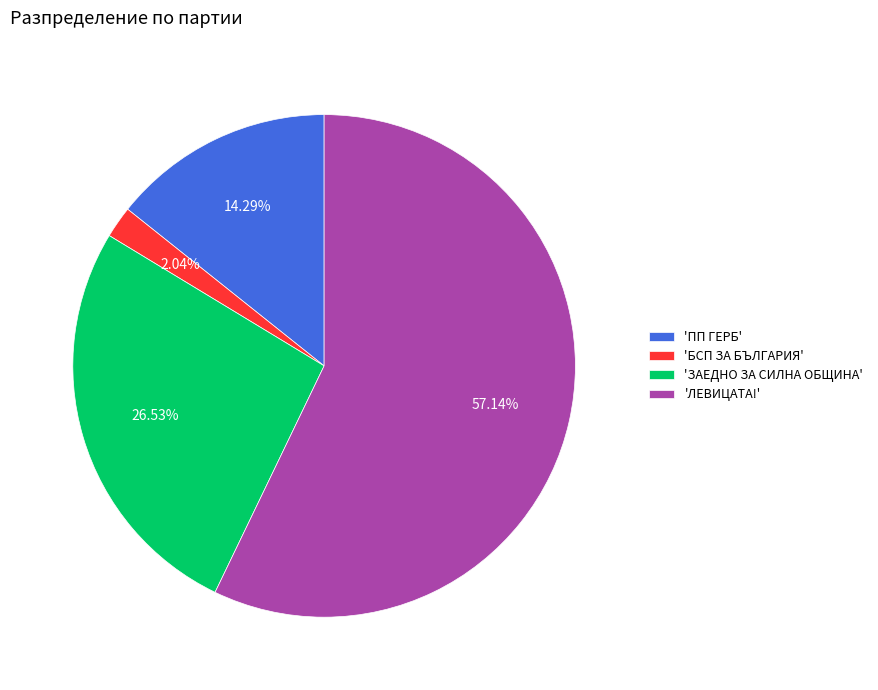

How many segments does this pie chart have?

4